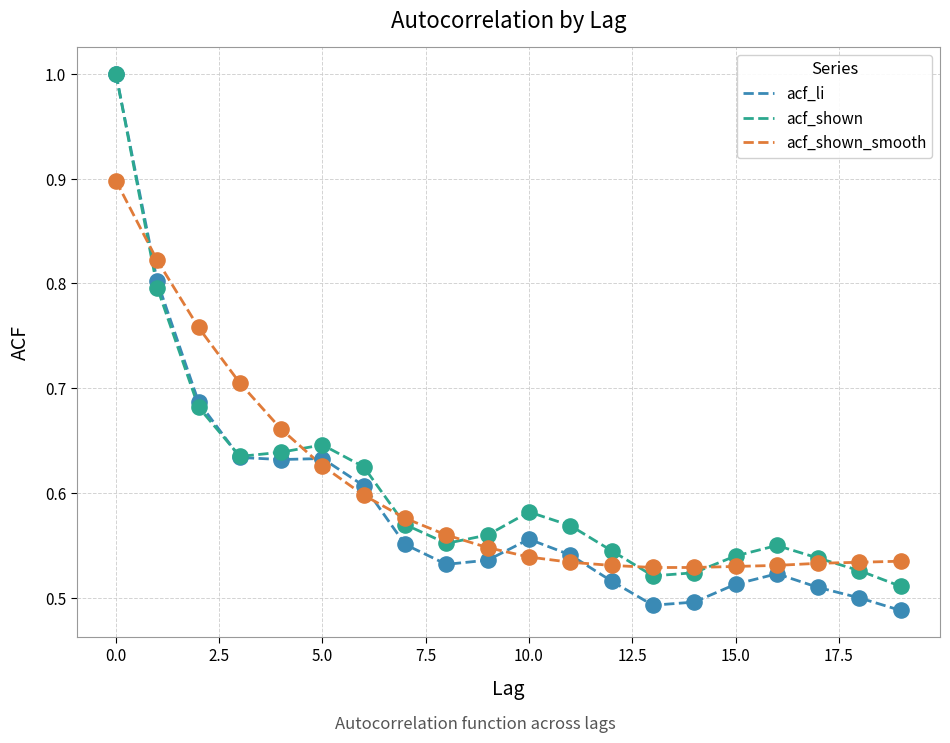

What is the greatest value displayed?

1.0